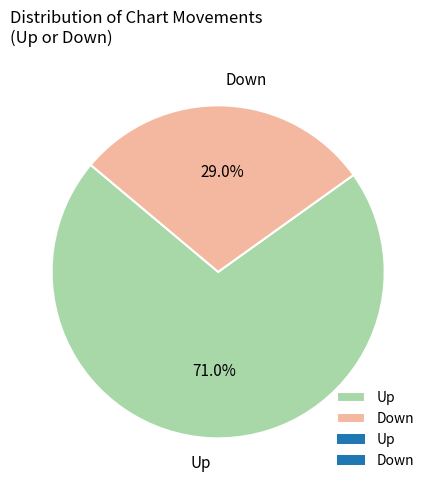

Which has a higher value, Up or Down?

Up